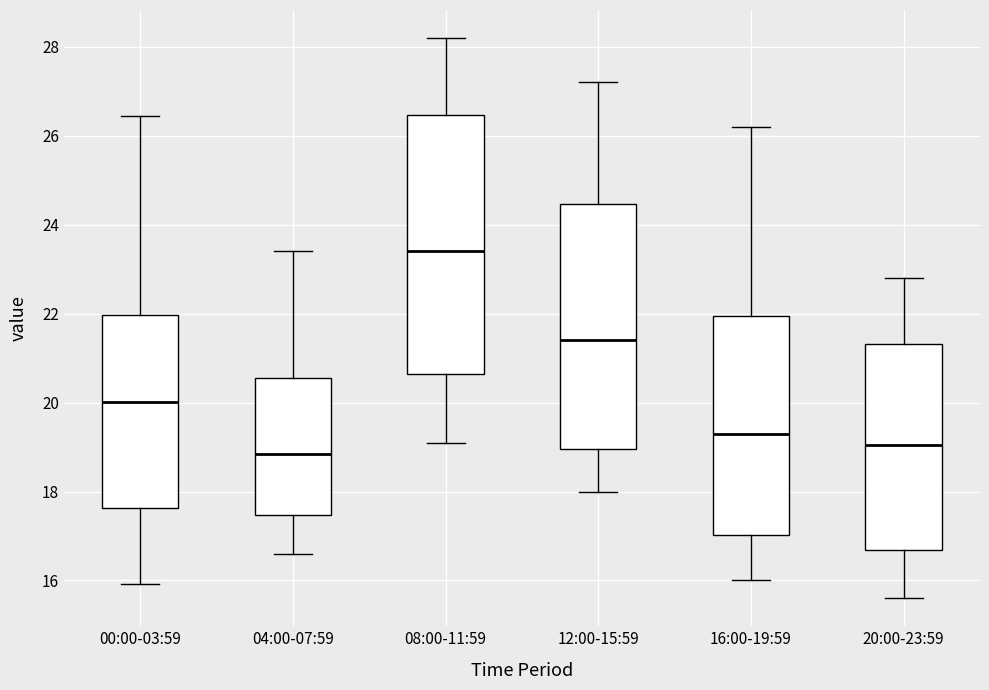

Which box is the tallest, from its lower edge to its upper edge?

08:00-11:59